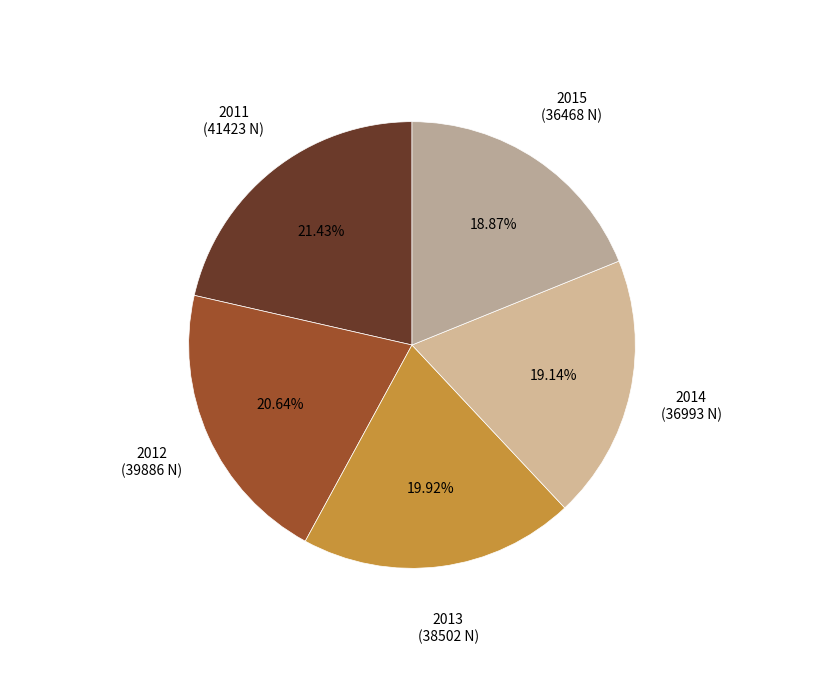

Is the sum of 2015 and 2012 greater than half?

No